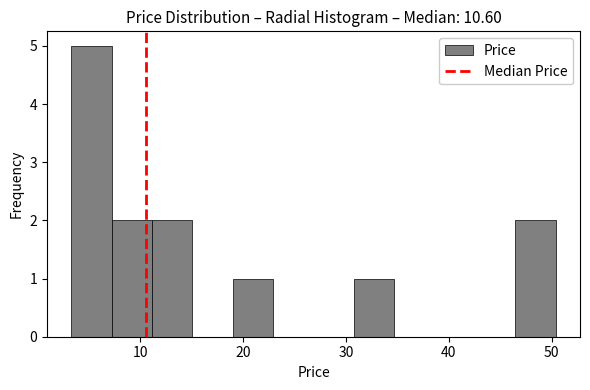

Read against the x-axis, roughly where is the centre of the tallest bar?

5